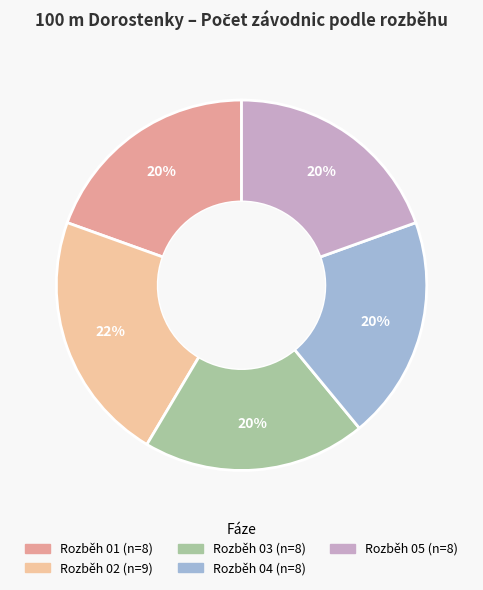

What is the ratio of the value at Rozběh 05 to the value at Rozběh 04?

1.0